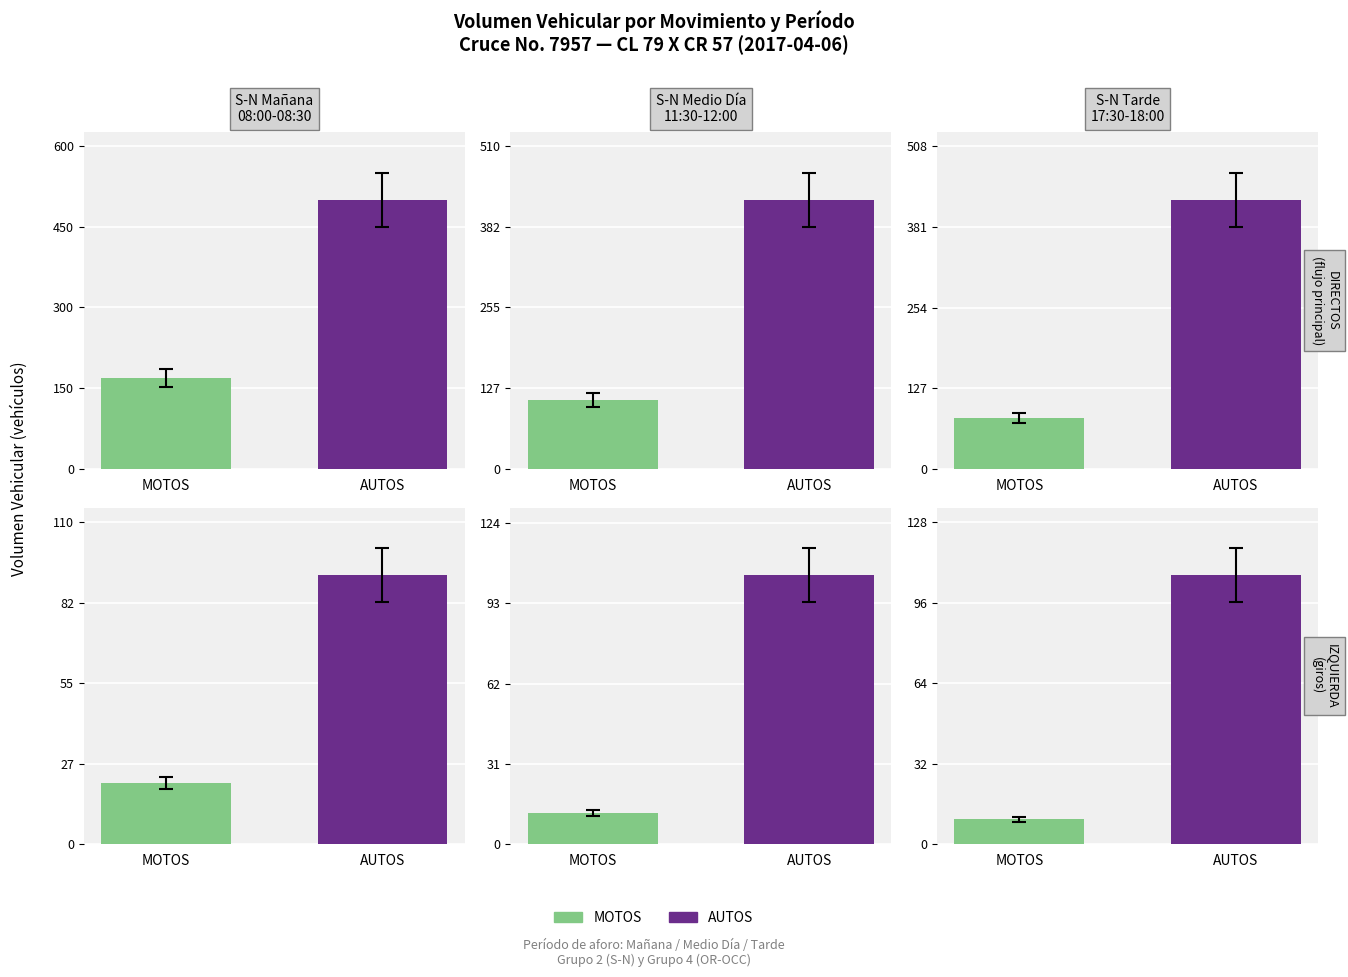

True or false: the data shows 5 at MOTOS.

False